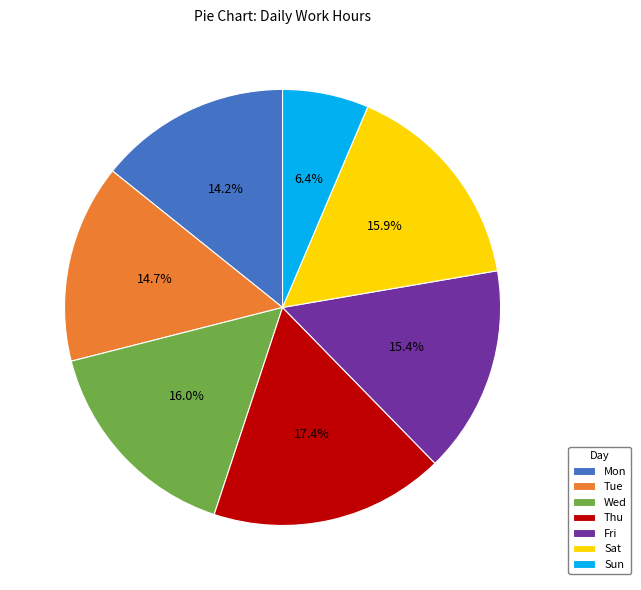

To the nearest percent, what percentage of the pie is Sun?

6%